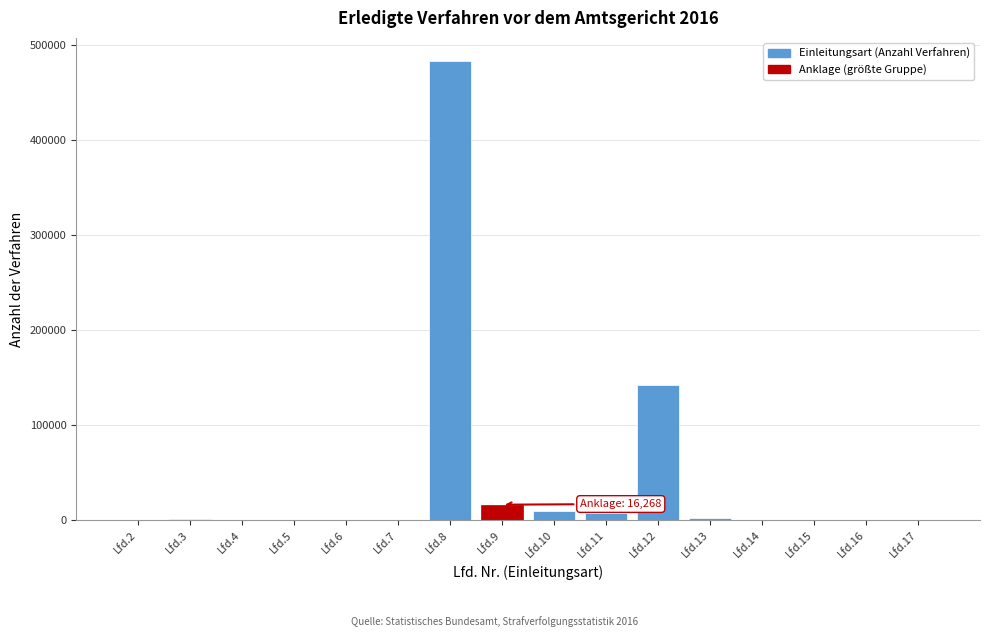

What is the ratio of the value at Lfd.8 to the value at Lfd.9?

29.7